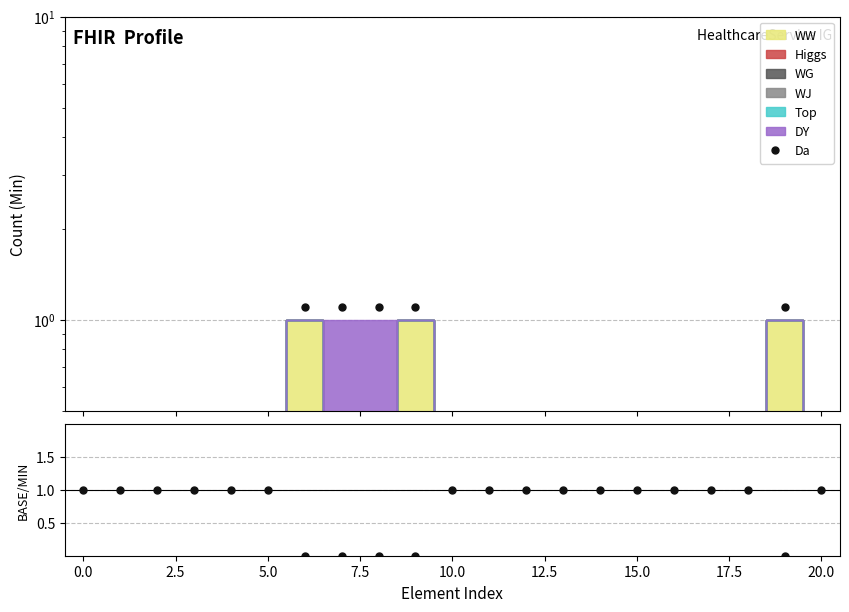

What is the lowest value of the Da series?

0.1